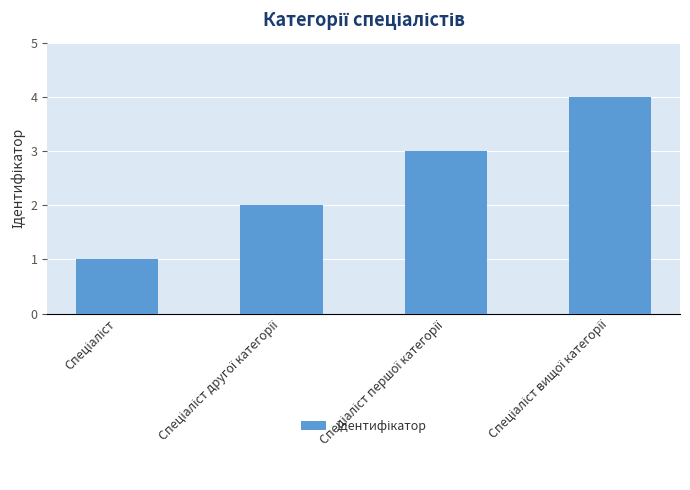

What is the sum of all values?

10